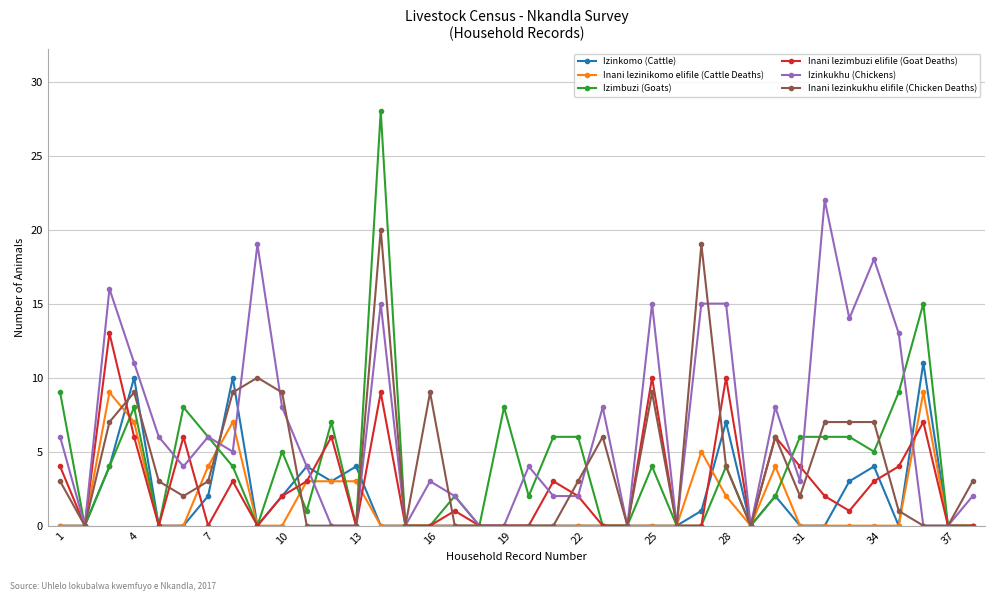

What is the highest value of the Izinkomo (Cattle) series?

11